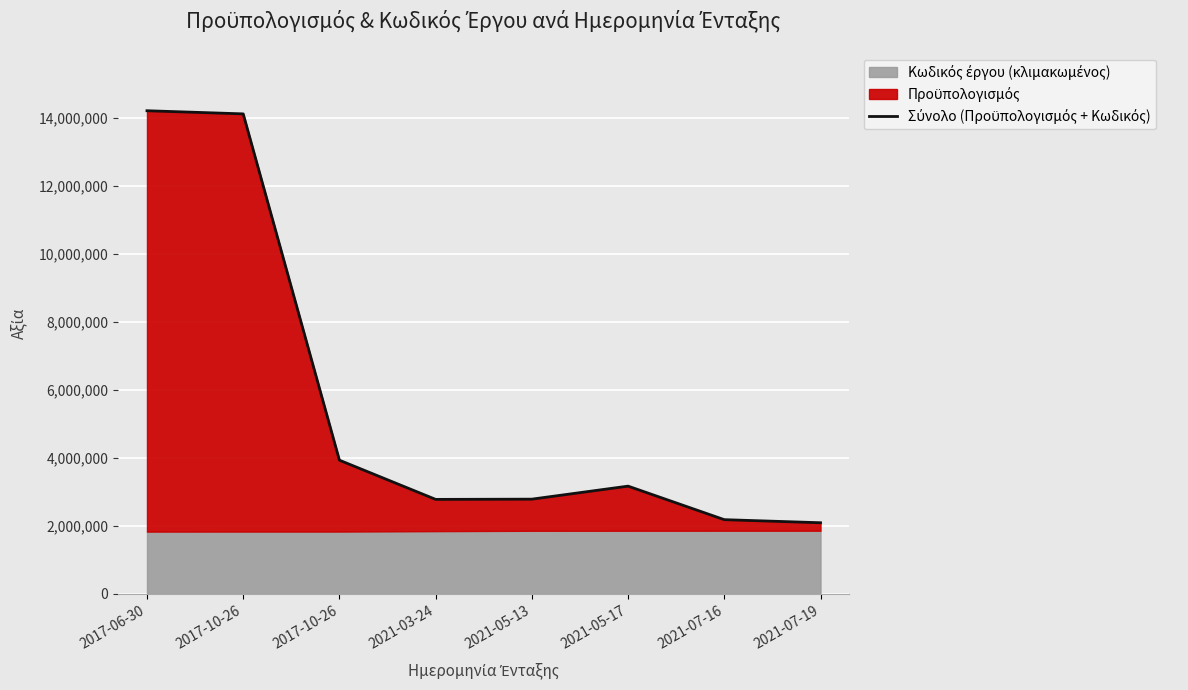

What is the difference between the second highest and second lowest values?

11942633.7